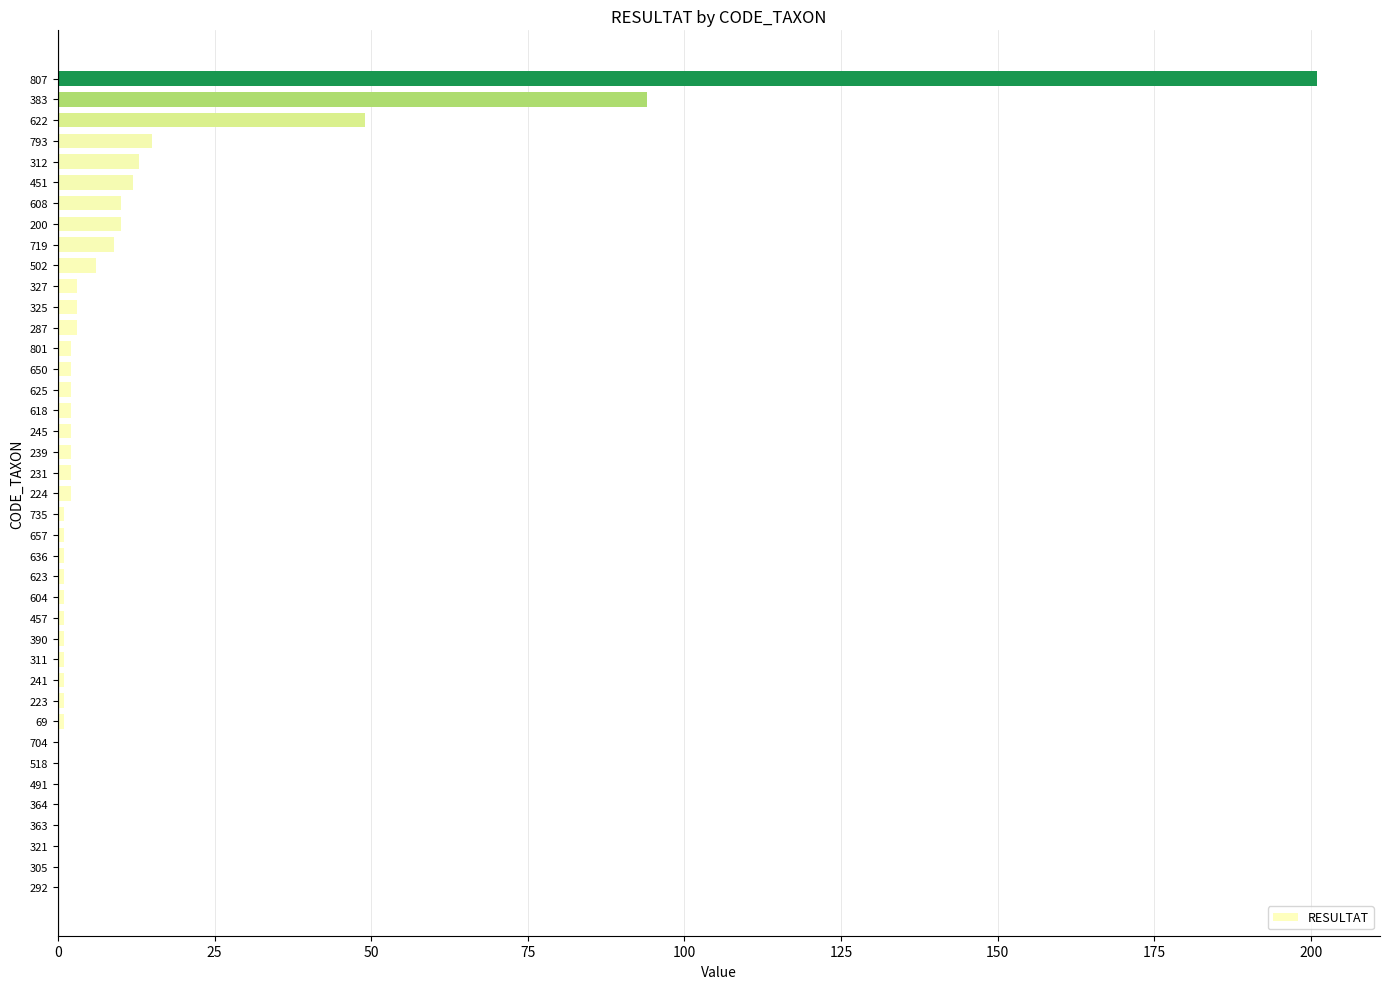

The value at 321 is -74. True or false?

False